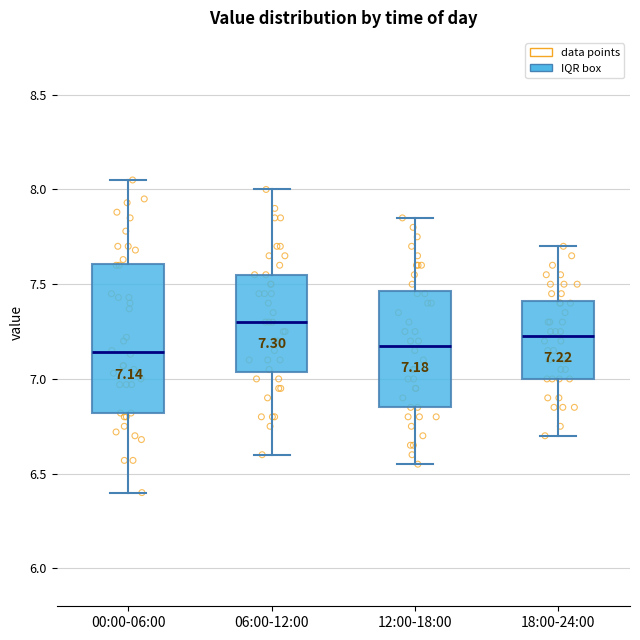

Comparing the boxes themselves (not the whiskers), which one is the tallest?

00:00-06:00